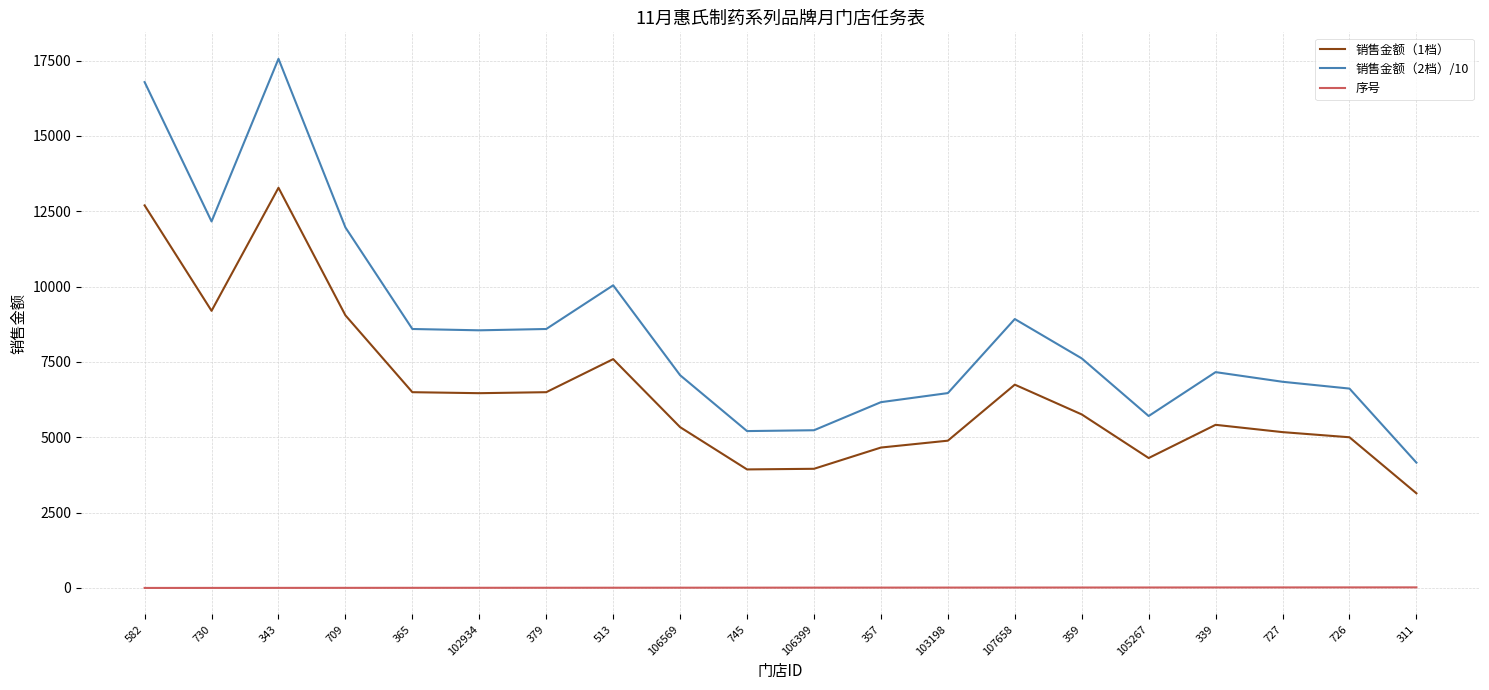

What is the maximum value shown in the chart?

17560.8